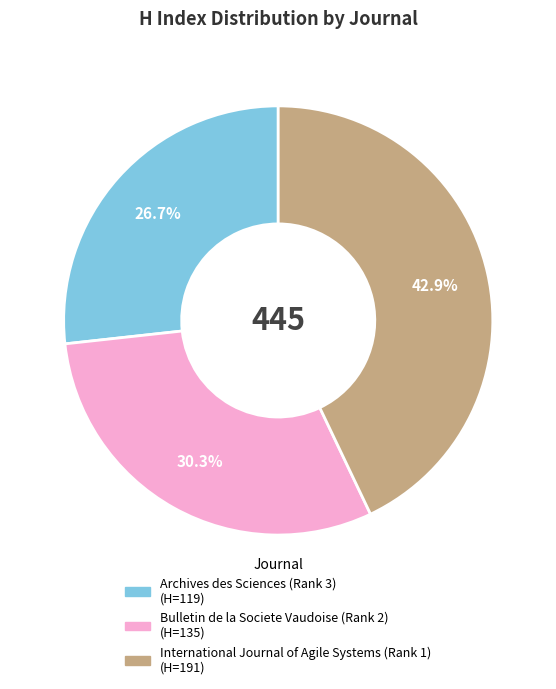

Is the sum of Bulletin de la Societe Vaudoise (Rank 2) and International Journal of Agile Systems (Rank 1) greater than half?

Yes